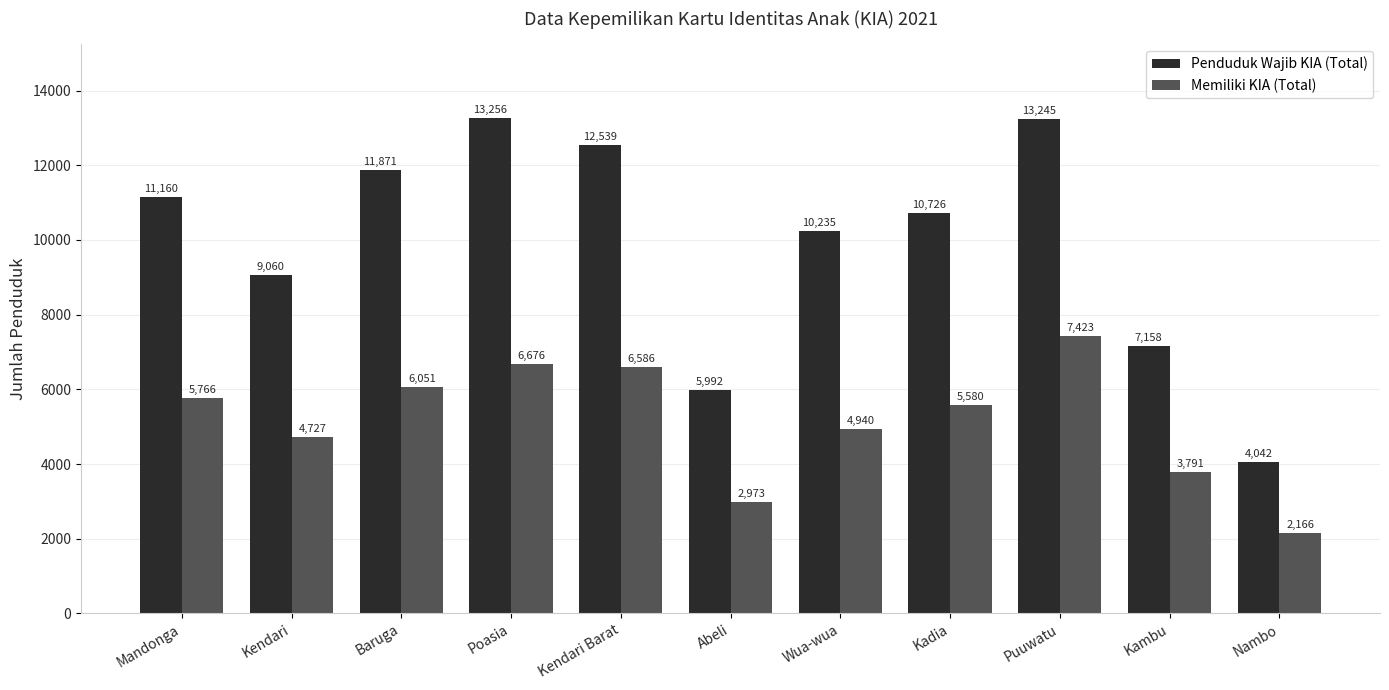

What is the greatest value displayed?

13256